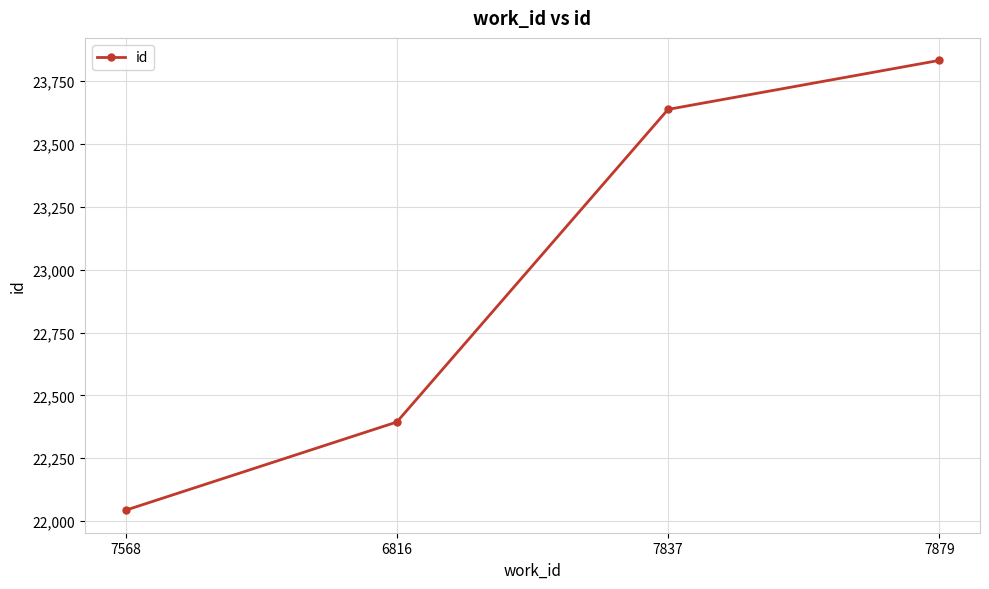

What position from the left is 7879?

4